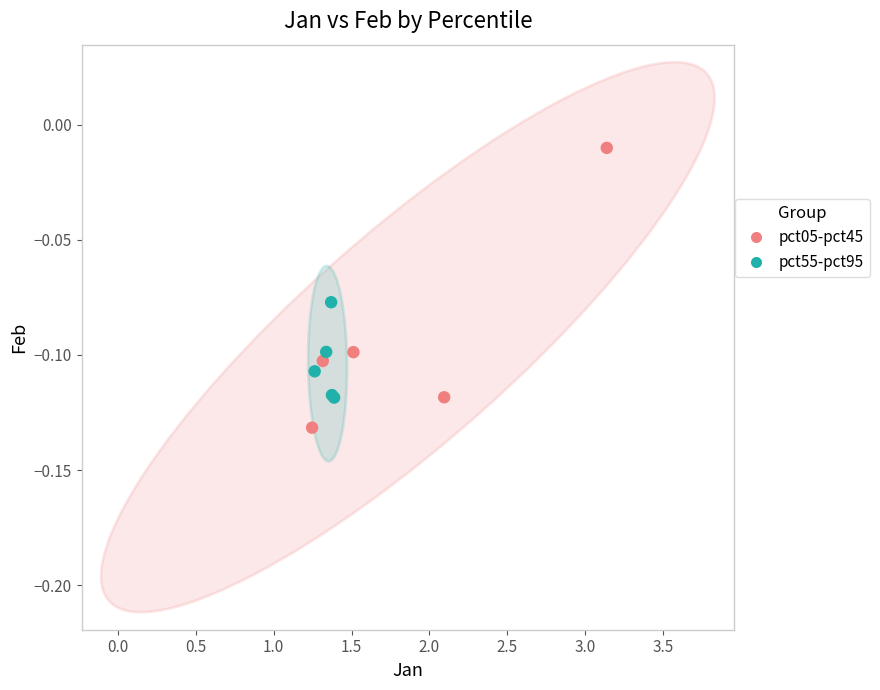

Which series has the largest Y range (max minus min)?

pct05-pct45